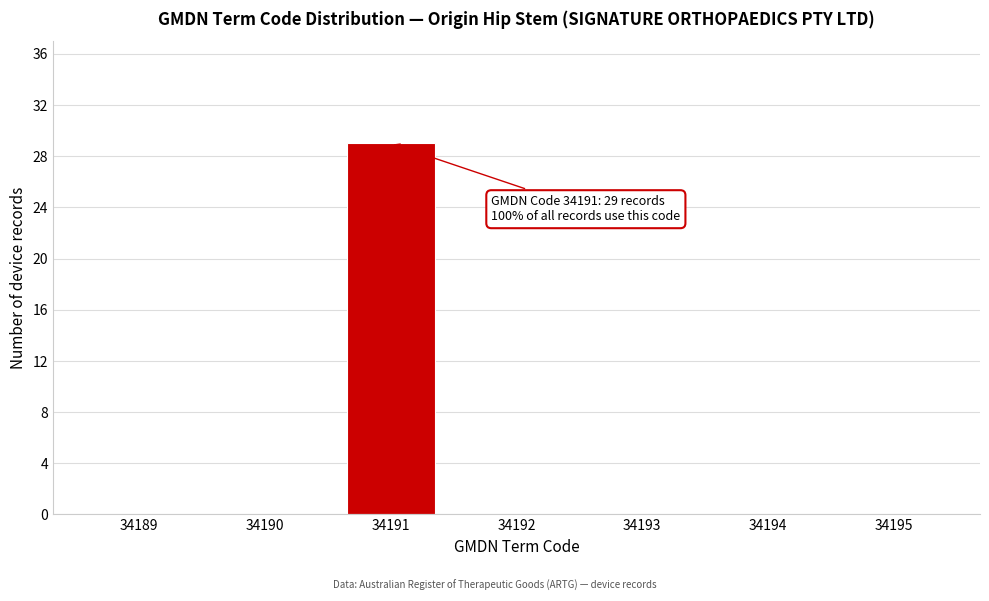

Reading left to right, what are all the values shown in this chart?

34189=0	34190=0	34191=29	34192=0	34193=0	34194=0	34195=0